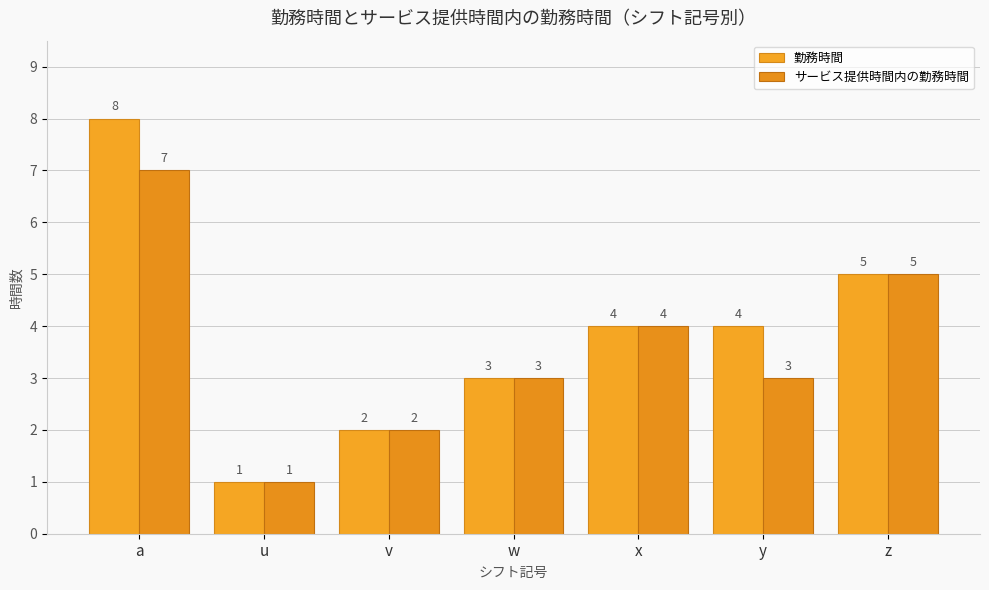

What is the label of the 7th bar from the left?

z